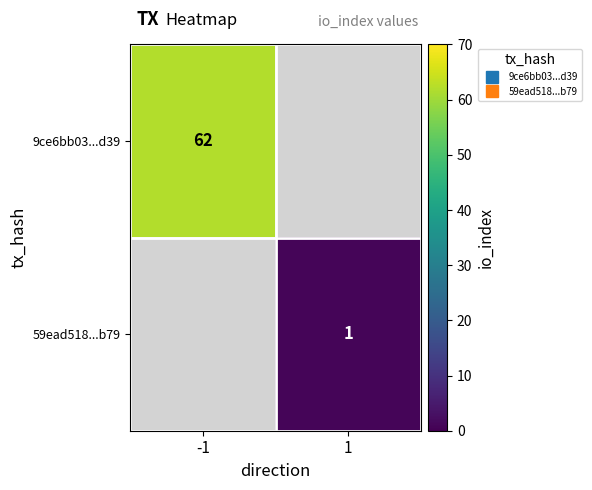

True or false: 9ce6bb03...d39 has a value of 82.2 at -1.

False